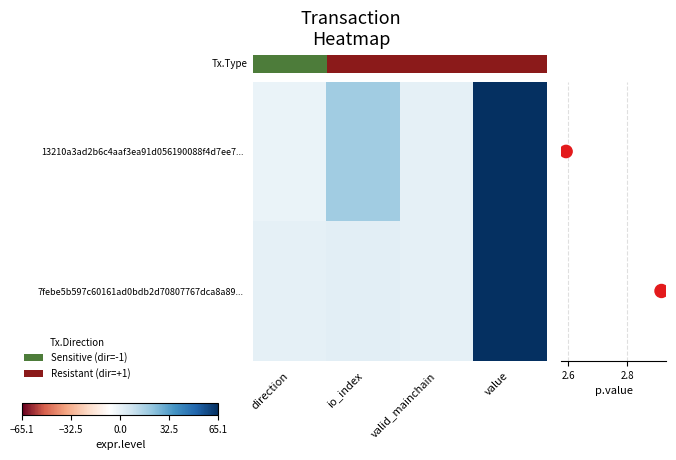

Reading left to right, extract all data points from this chart.

13210a3ad2b6c4aaf3ea91d056190088f4d7ee7: direction=-1.0	io_index=18.0	valid_mainchain=1.0	value=65.1
7febe5b597c60161ad0bdb2d70807767dca8a89: direction=1.0	io_index=2.0	valid_mainchain=1.0	value=65.1